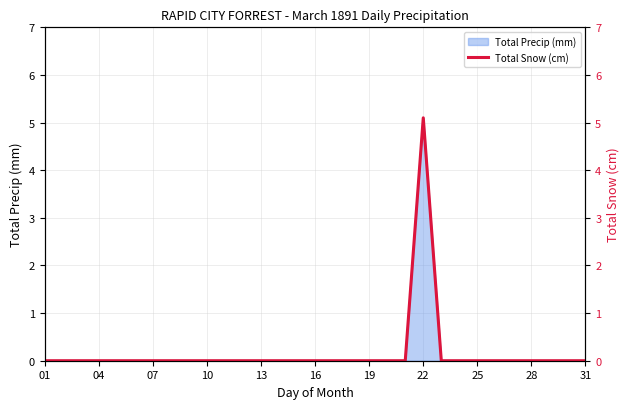

What is the highest value of the Total Precip (mm) series?

5.1